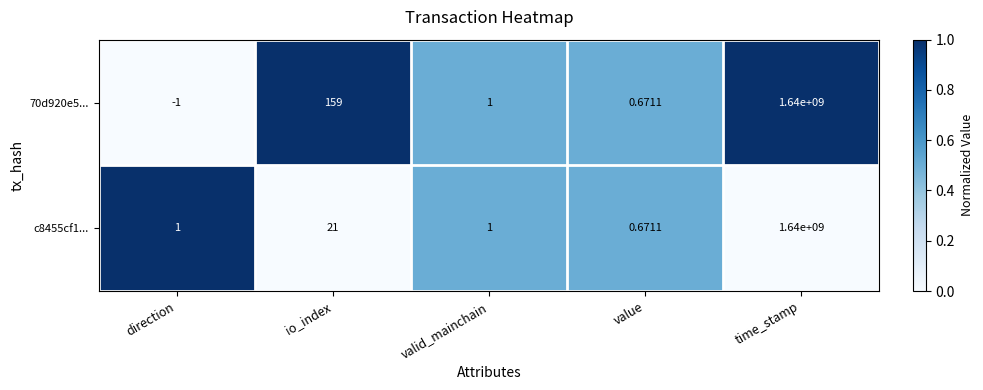

List the series in order of their overall mean, lowest first.

c8455cf1..., 70d920e5...